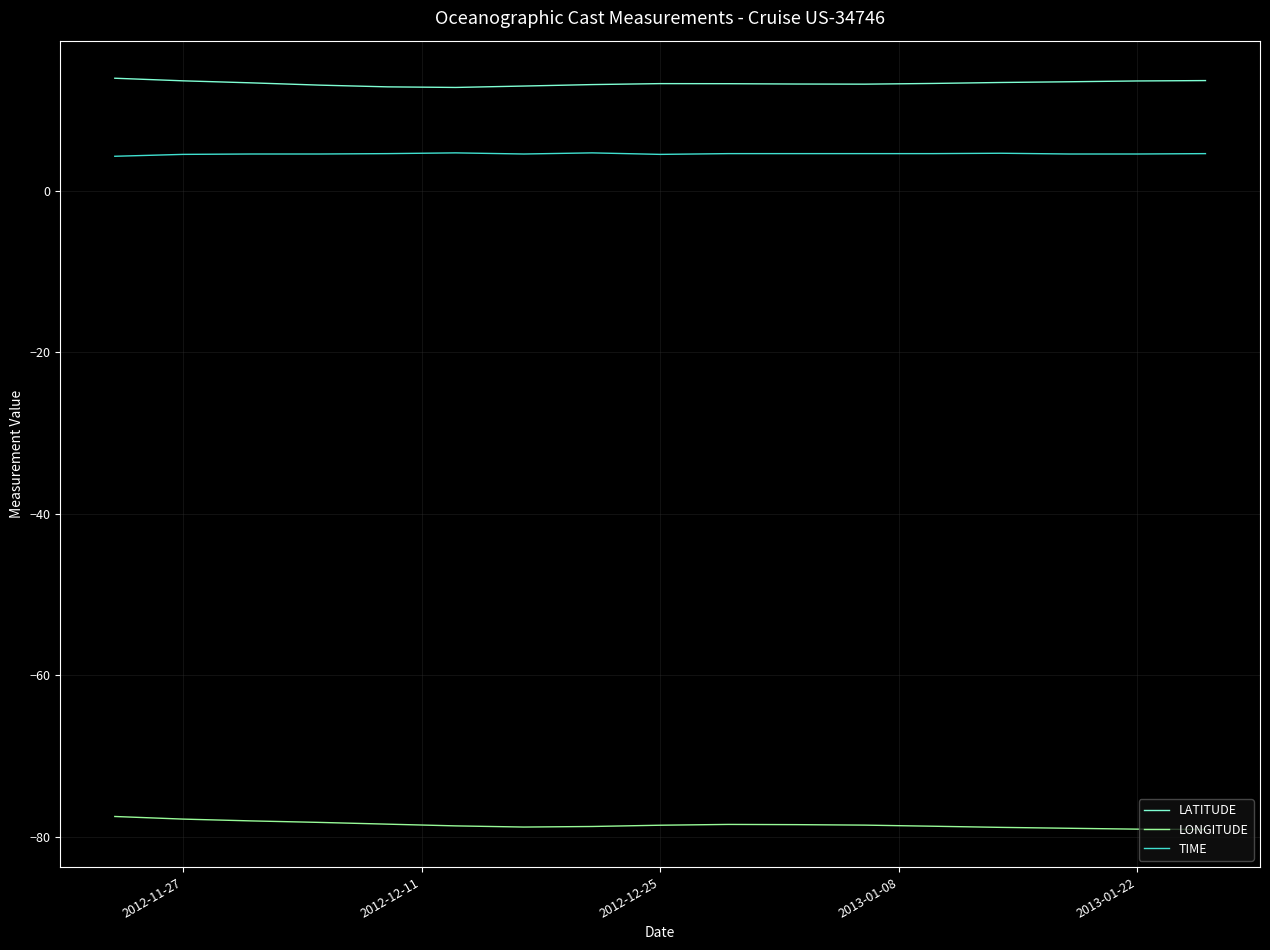

Which series has the largest total across all categories?

LATITUDE